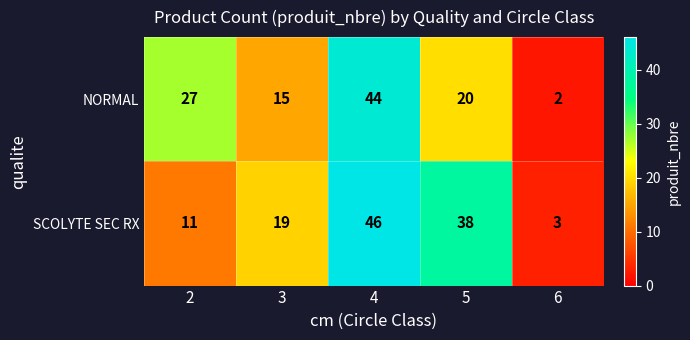

What is the smallest value displayed?

2